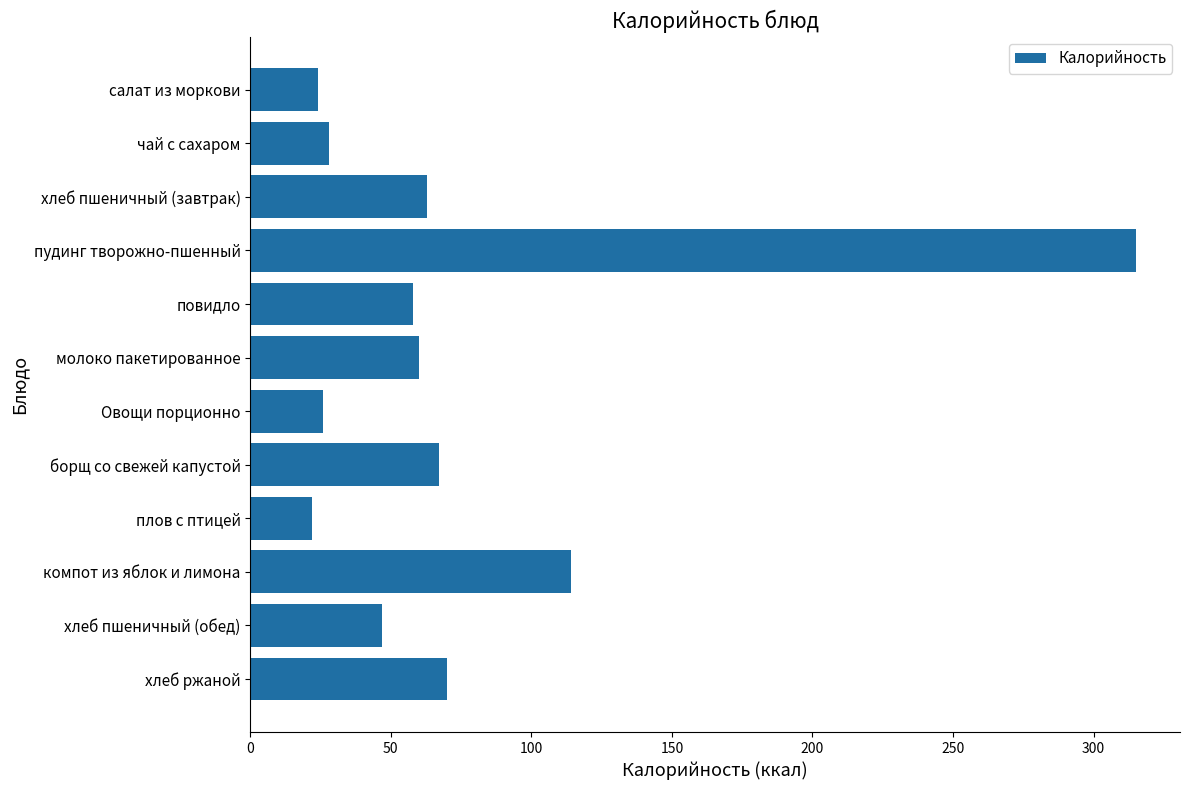

The value at компот из яблок и лимона is 114. True or false?

True